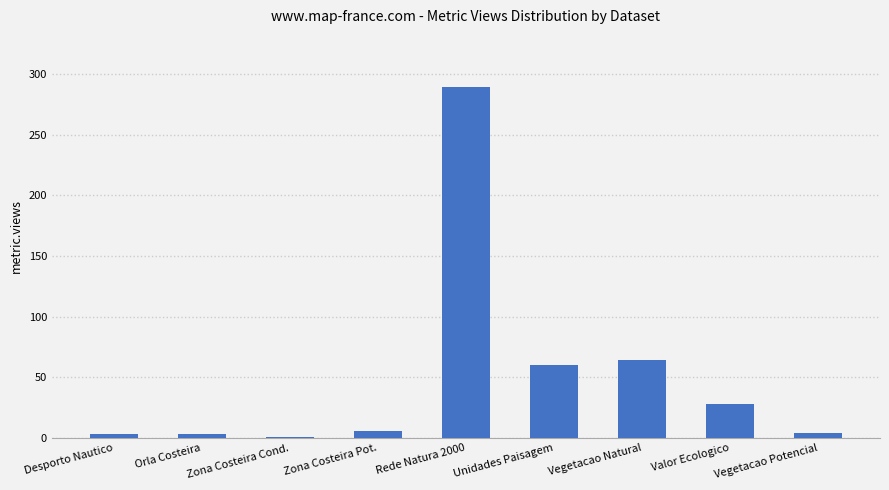

True or false: the data shows 40 at Vegetacao Natural.

False